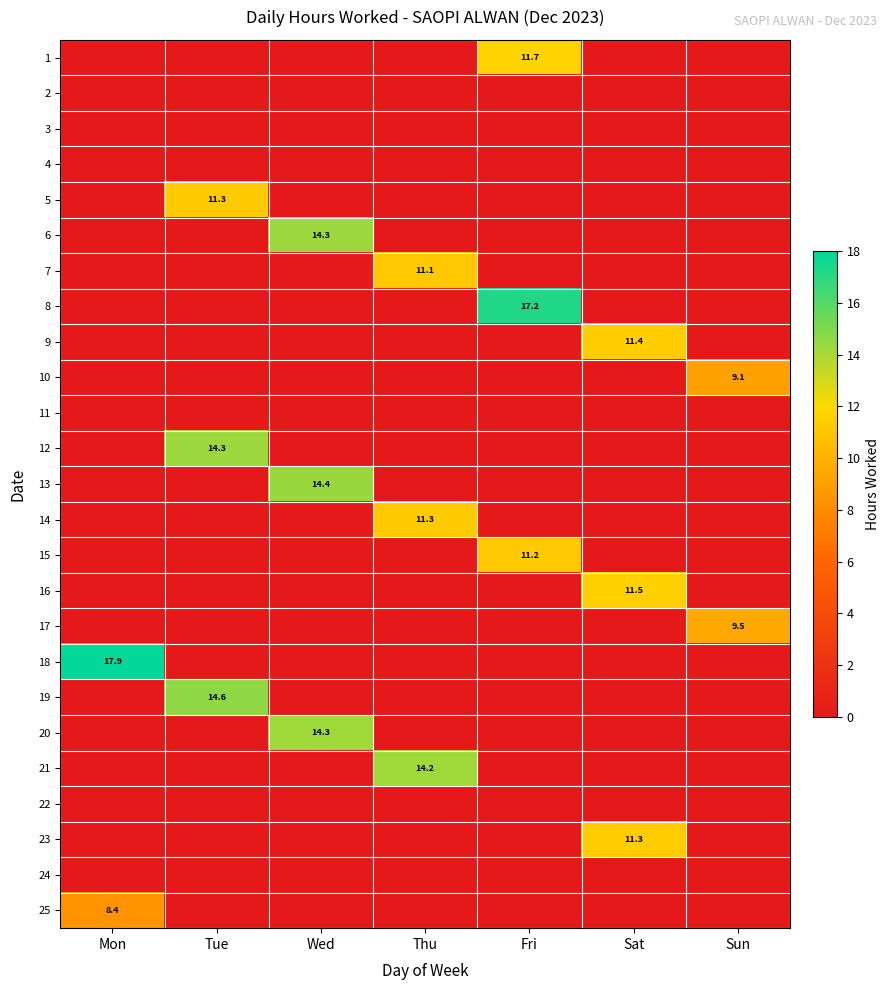

Is it true that 16 equals 11.5 at Sat?

True